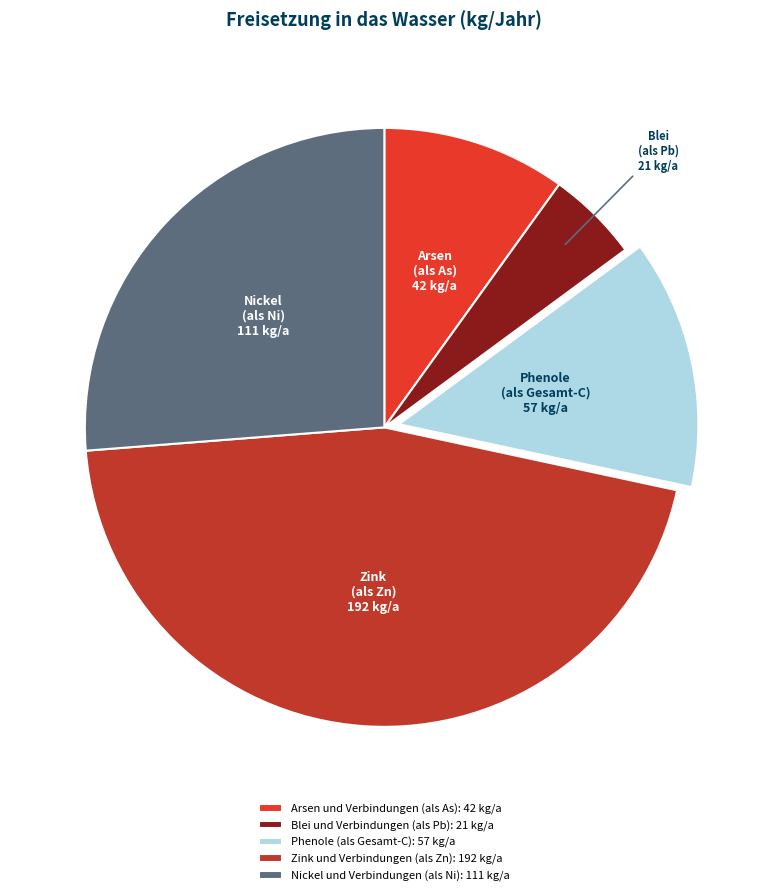

How many slices are in this pie chart?

5